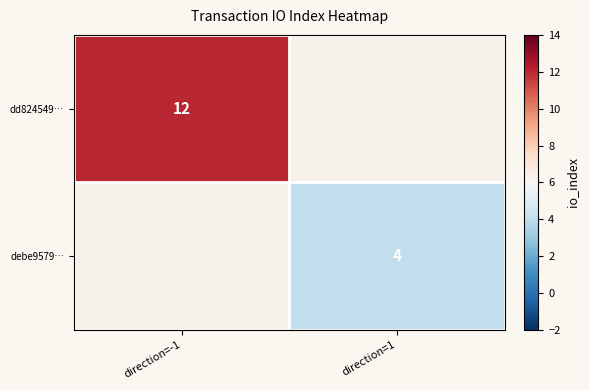

What is the maximum value shown in the chart?

12.0